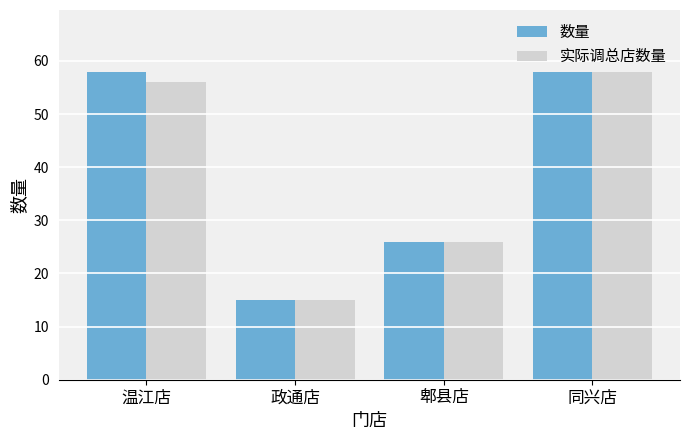

Which category has the lowest value in the 数量 series?

政通店